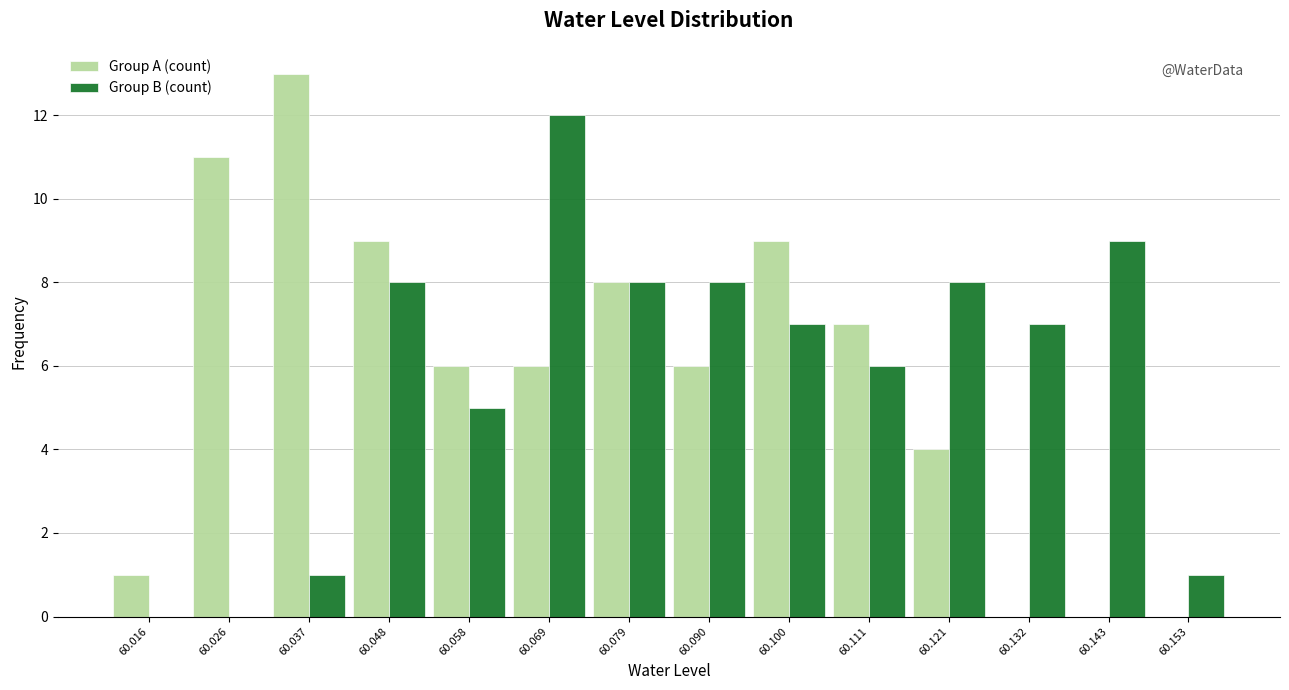

What is the height of the Group A (count) bar covering 60.074 to 60.084 on the x-axis? Neither the bar edges nor the heights are printed on the chart, so give them approximately, as read against the axes.

8